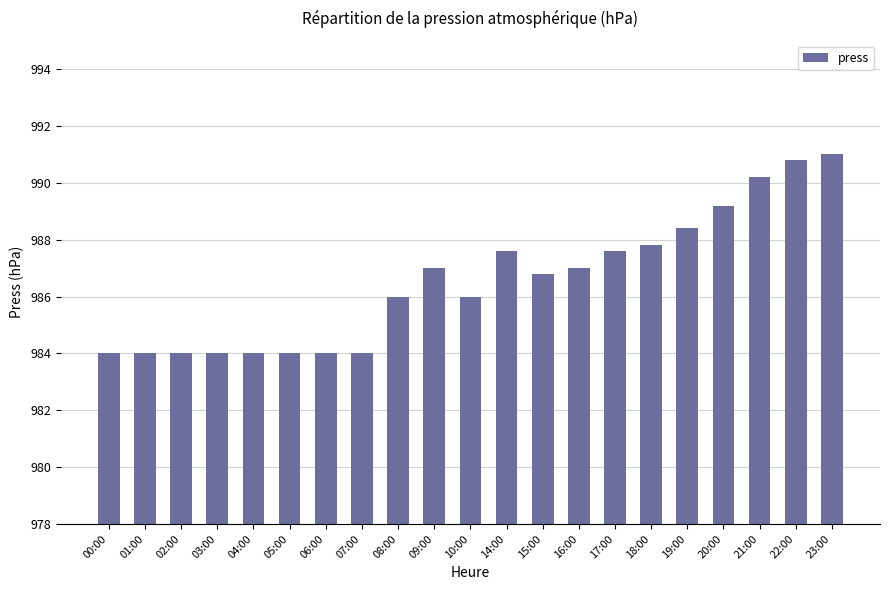

Reading left to right, transcribe all the data shown in this chart.

984.0	984.0	984.0	984.0	984.0	984.0	984.0	984.0	986.0	987.0	986.0	987.6	986.8	987.0	987.6	987.8	988.4	989.2	990.2	990.8	991.0